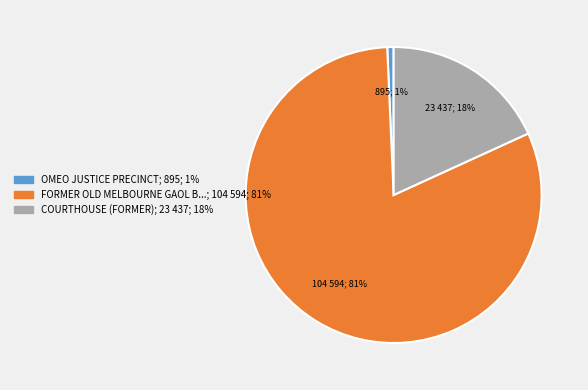

To the nearest percent, what is the average slice percentage?

33%